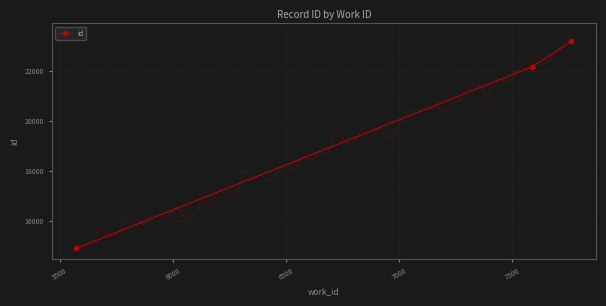

What is the sum of all values?

60233